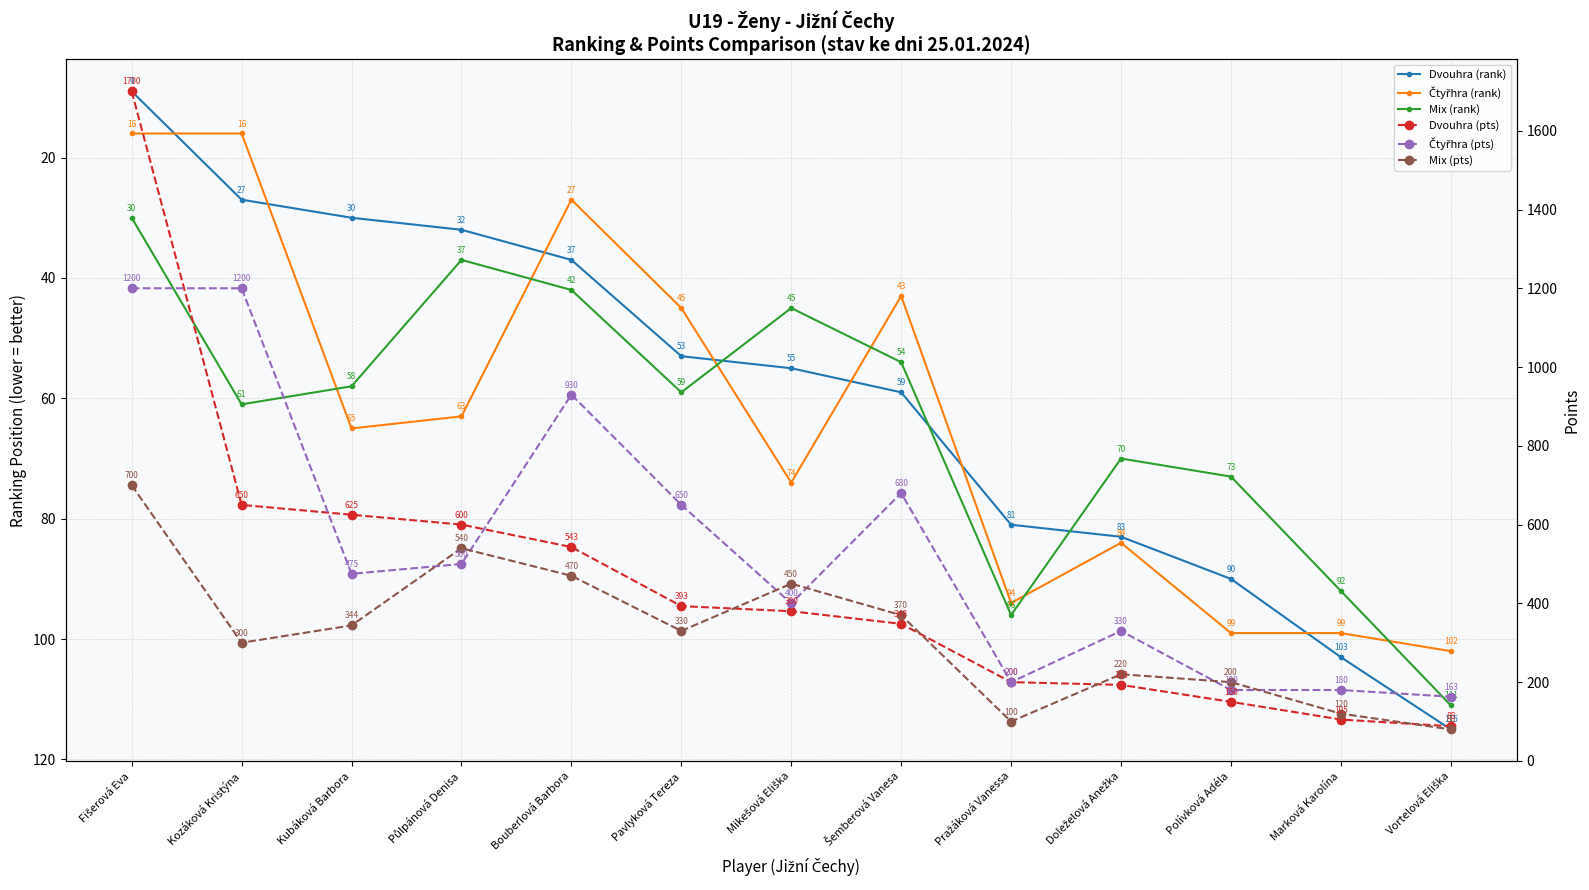

Which series has the largest range (max minus min)?

Dvouhra (pts)